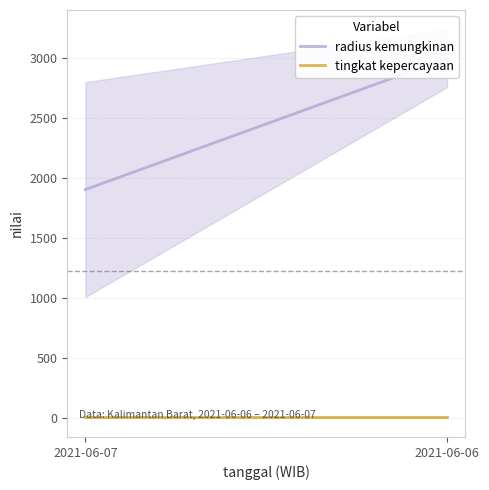

Which series has the widest spread of values?

radius kemungkinan